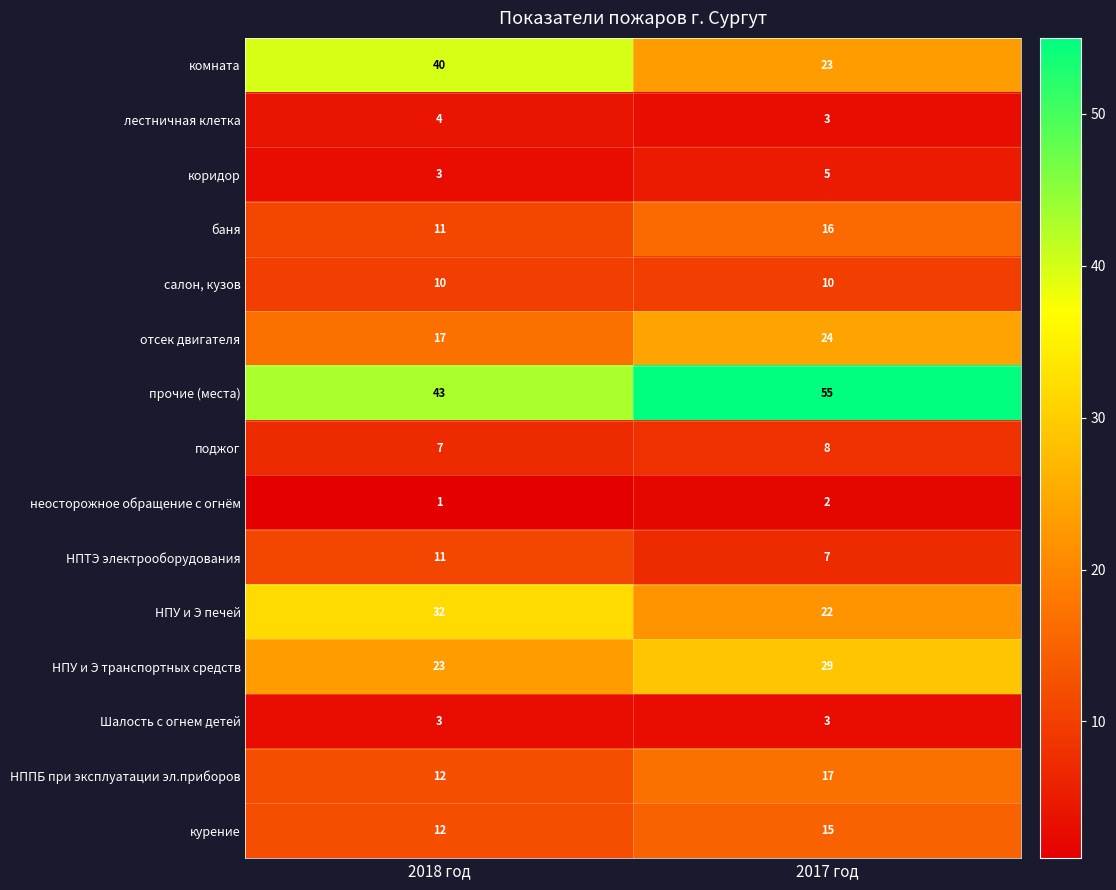

What is the sum of the баня values at 2017 год and 2018 год?

27